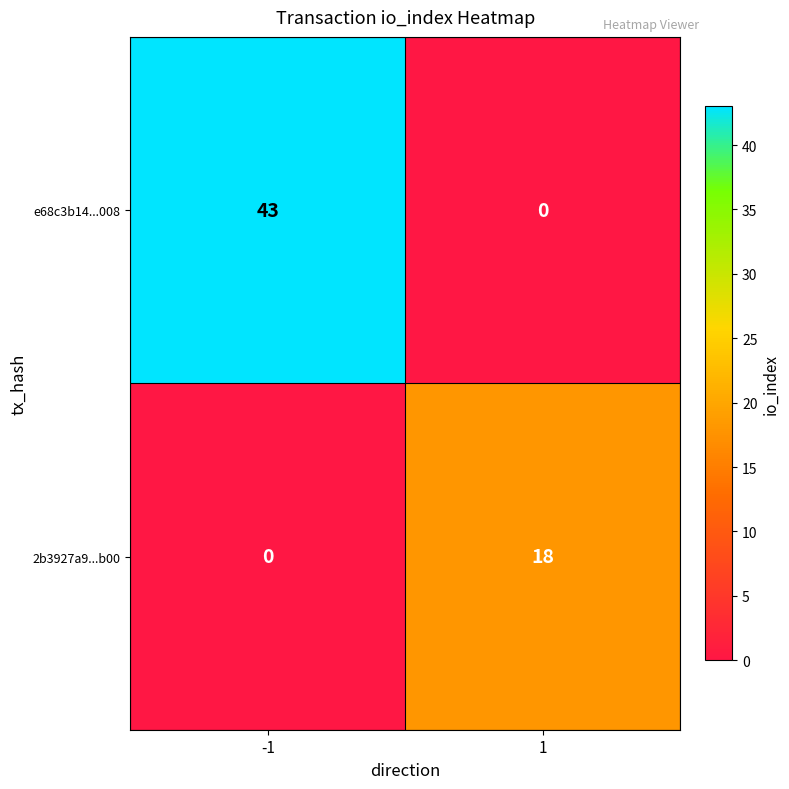

Reading left to right, extract all data points from this chart.

e68c3b14...008: 43	0
2b3927a9...b00: 0	18